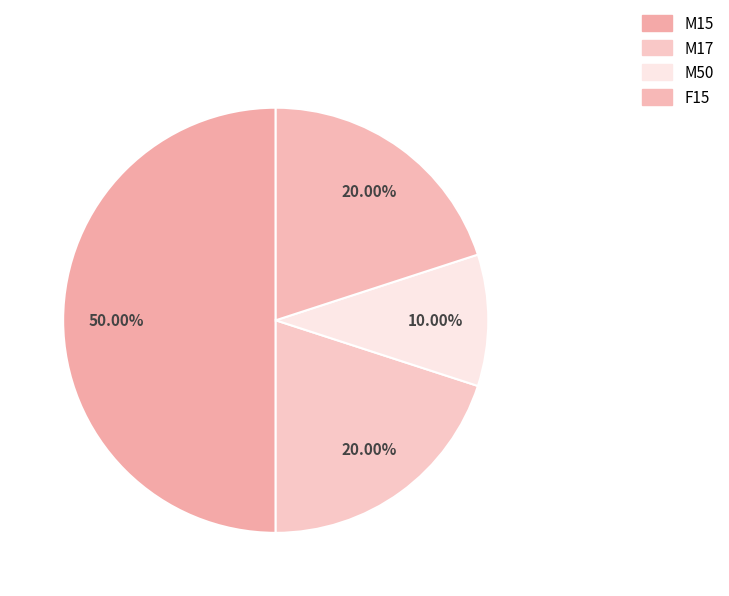

Rank the categories by value from lowest to highest.

M50, M17, F15, M15